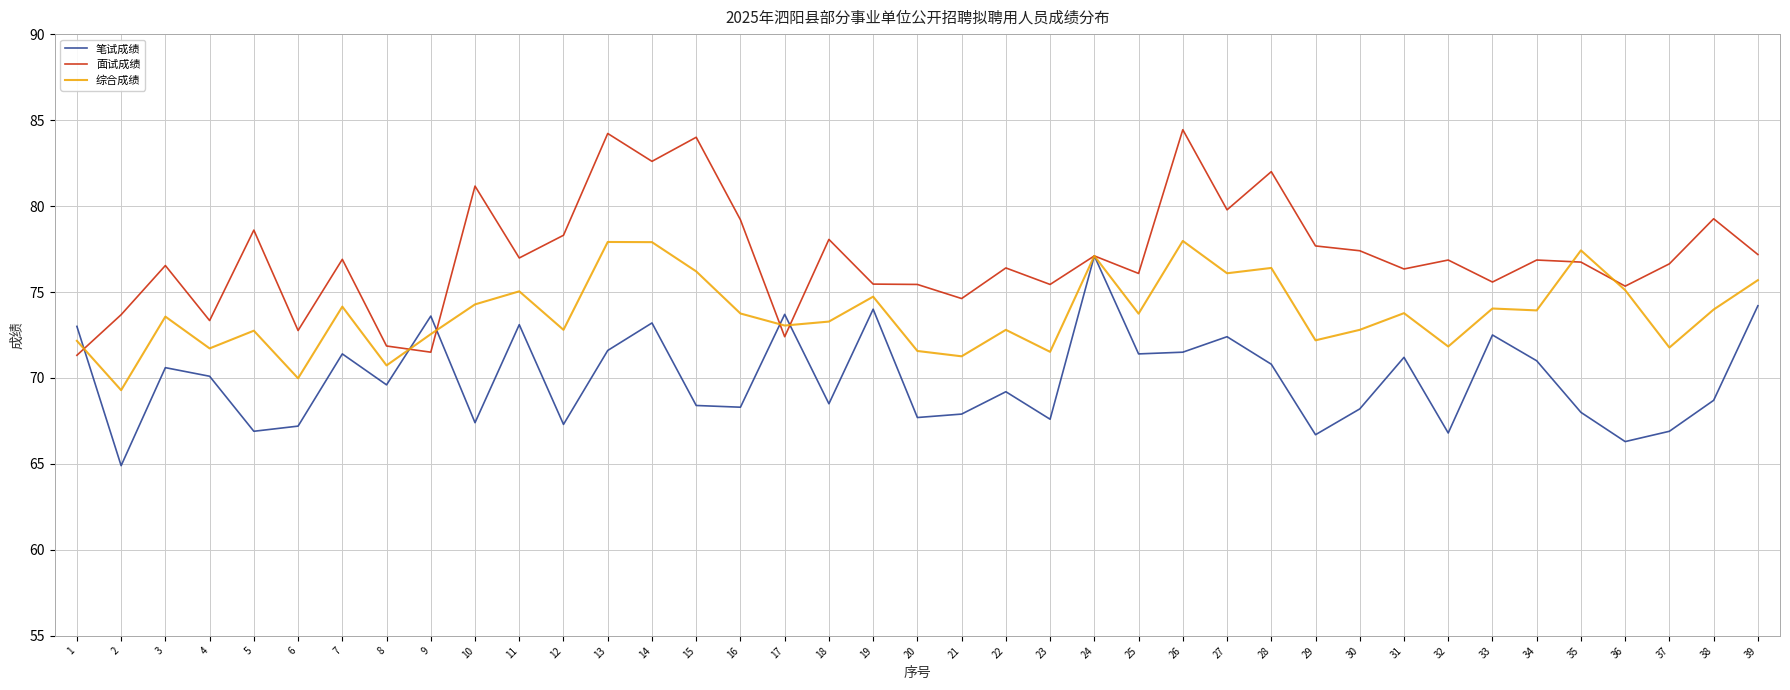

At which label does 面试成绩 first exceed 76?

3